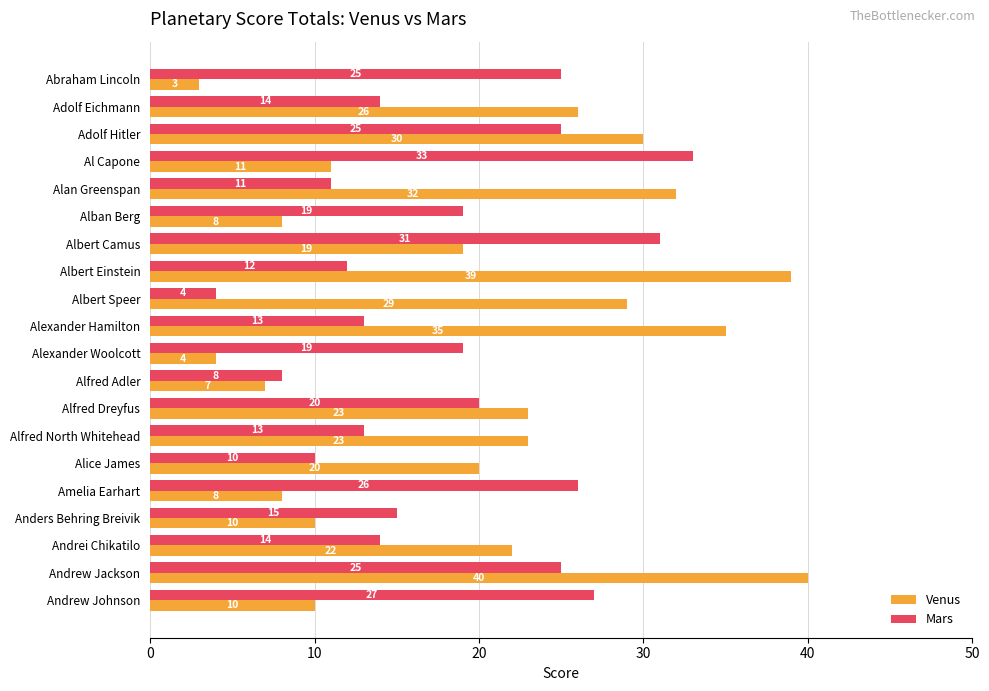

What is the sum of all Mars values?

364